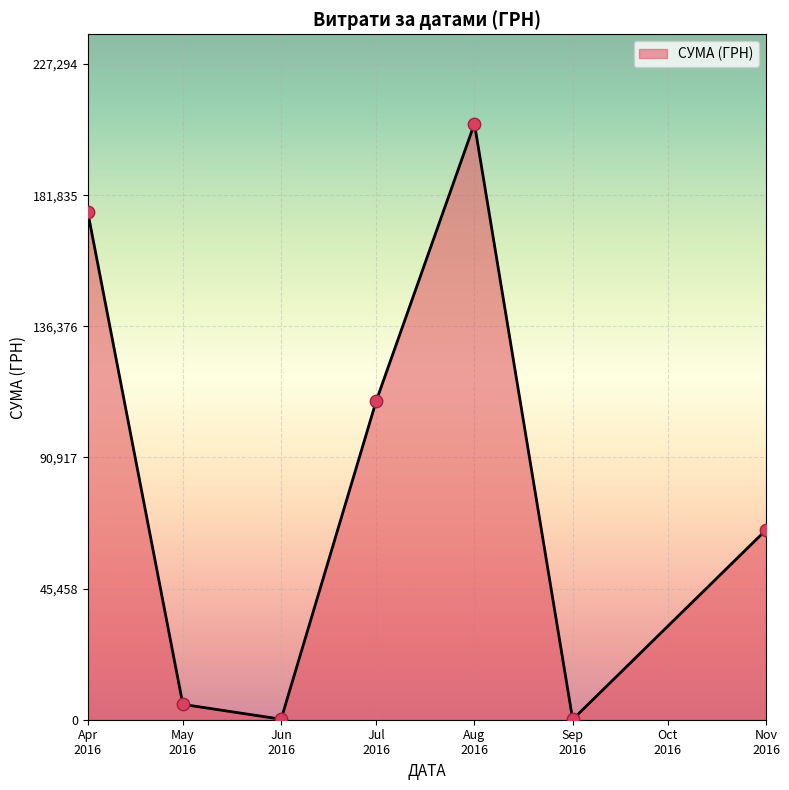

What is the average value?

80634.9